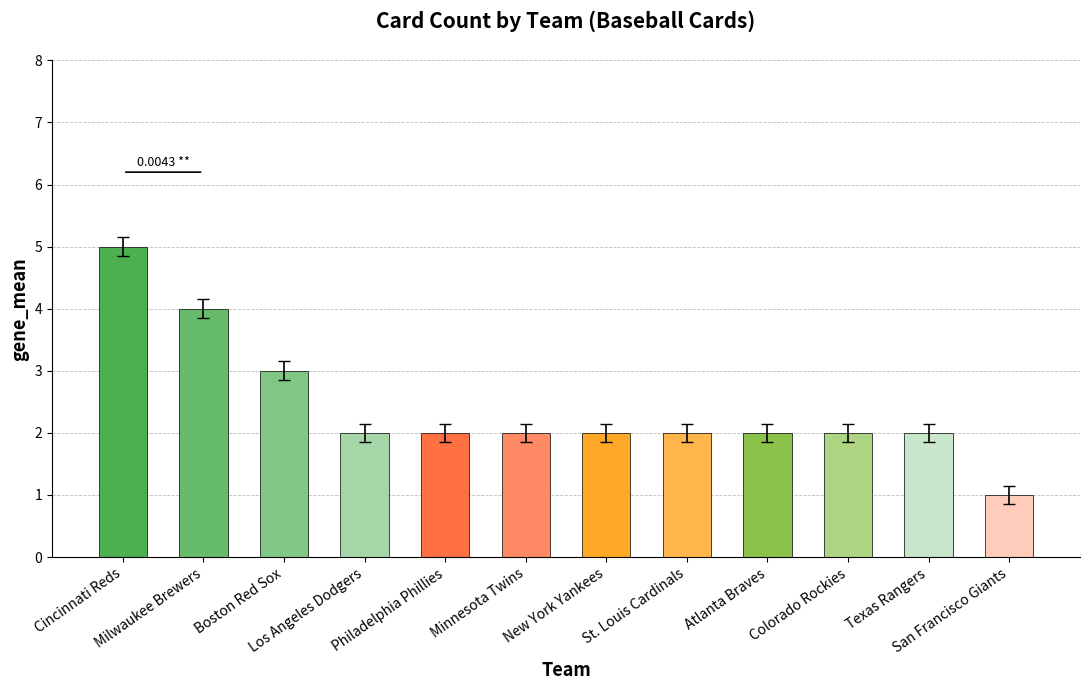

How many series are shown in this chart?

1